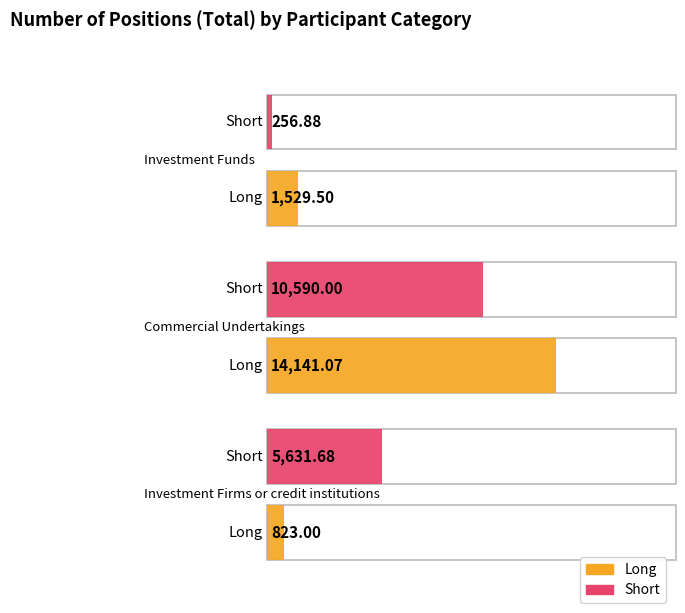

Reading right to left, extract all data points from this chart.

Long: 823.0	14141.1	1529.5
Short: 5631.7	10590.0	256.9